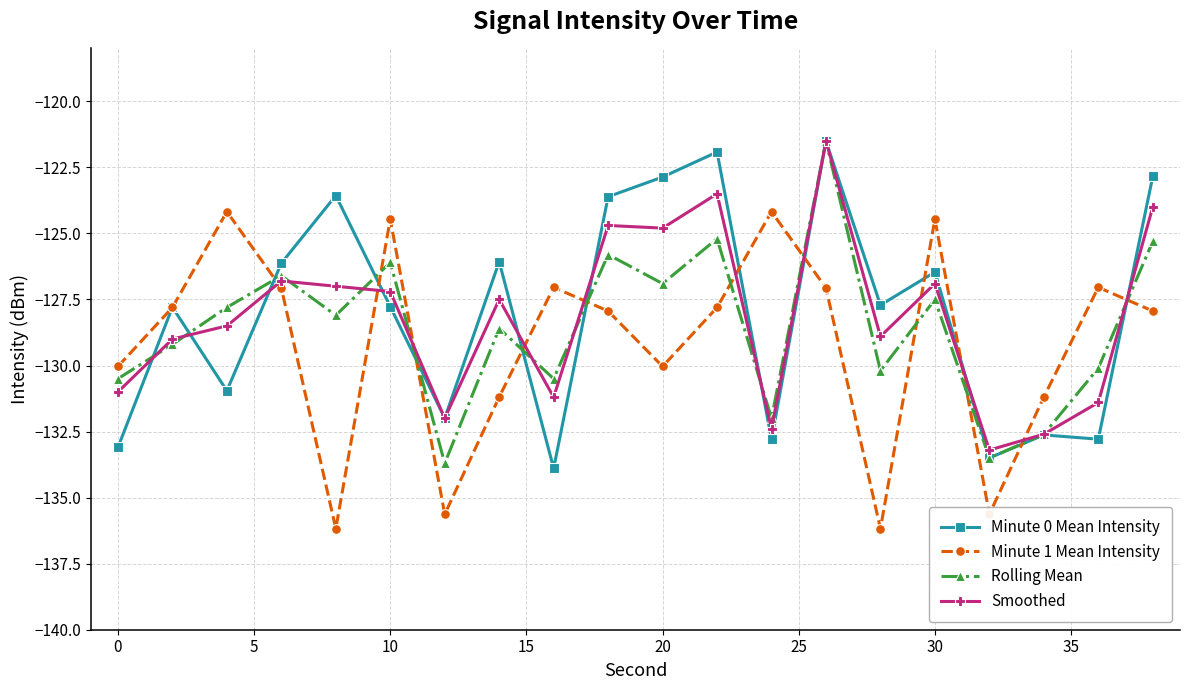

True or false: Smoothed and Minute 1 Mean Intensity cross at least once.

True